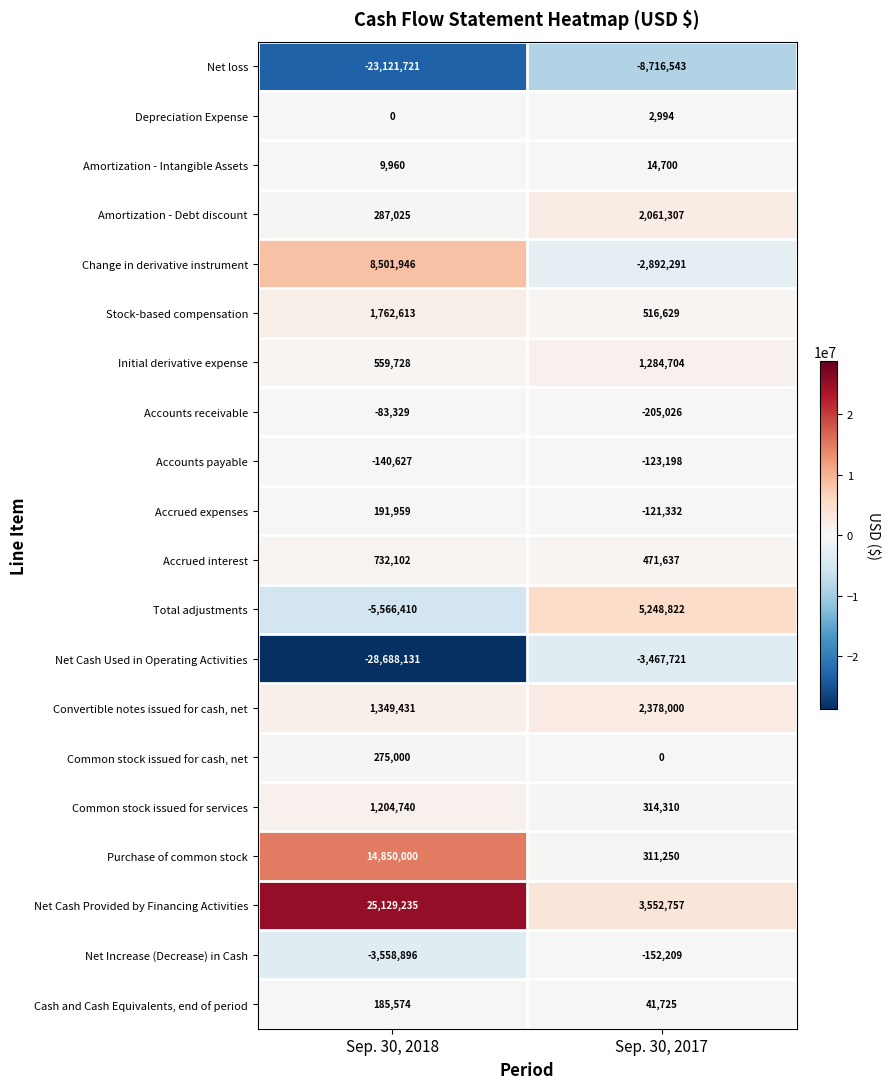

What is the average value of the Depreciation Expense series?

1497